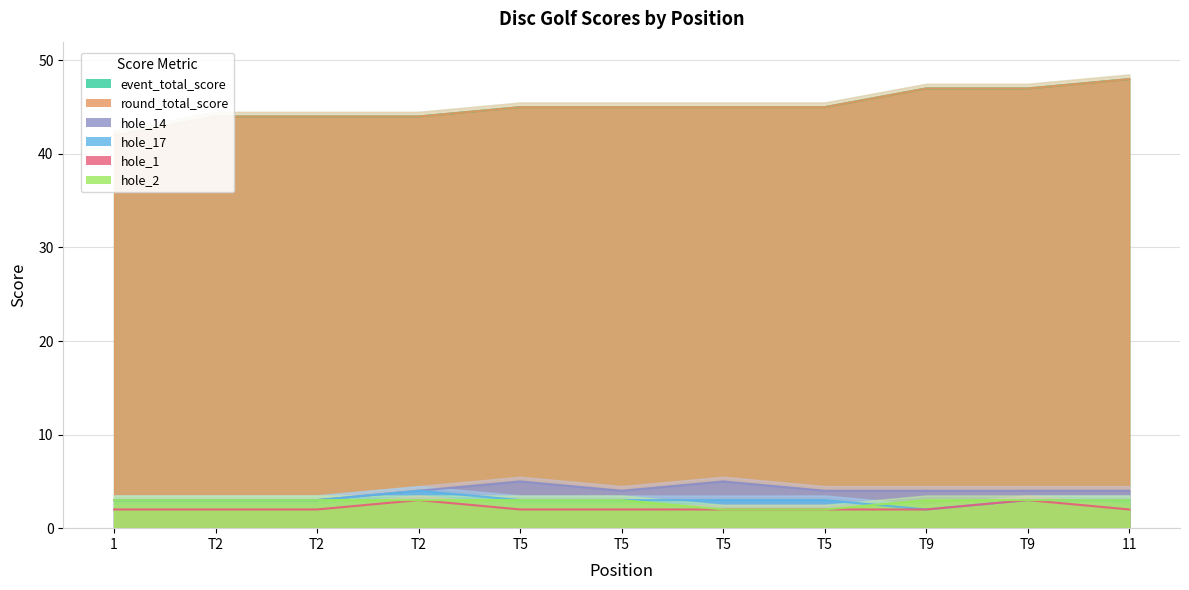

Where does the round_total_score series first go above 45?

T9